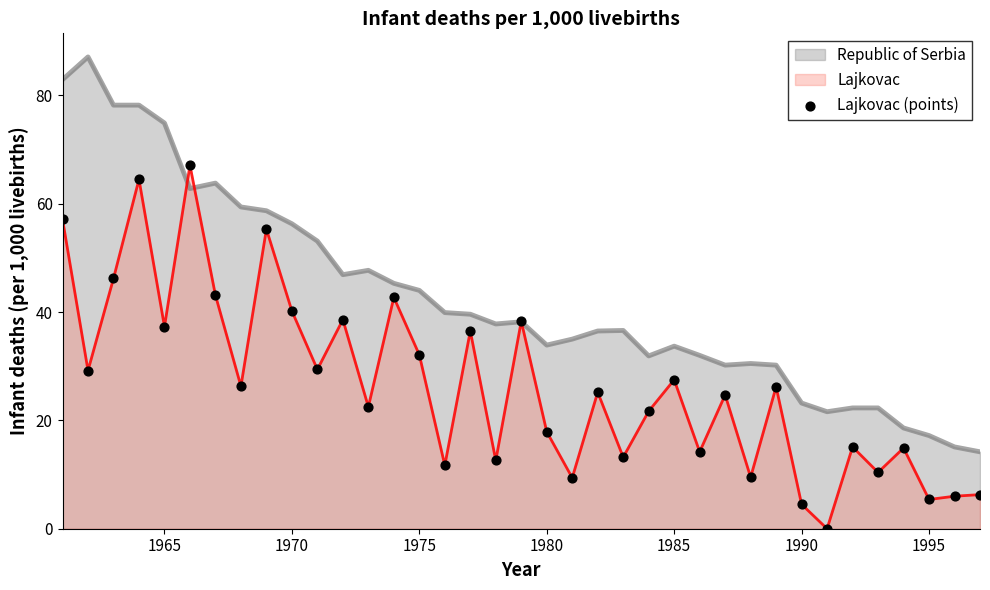

Which series has the largest range (max minus min)?

Republic of Serbia